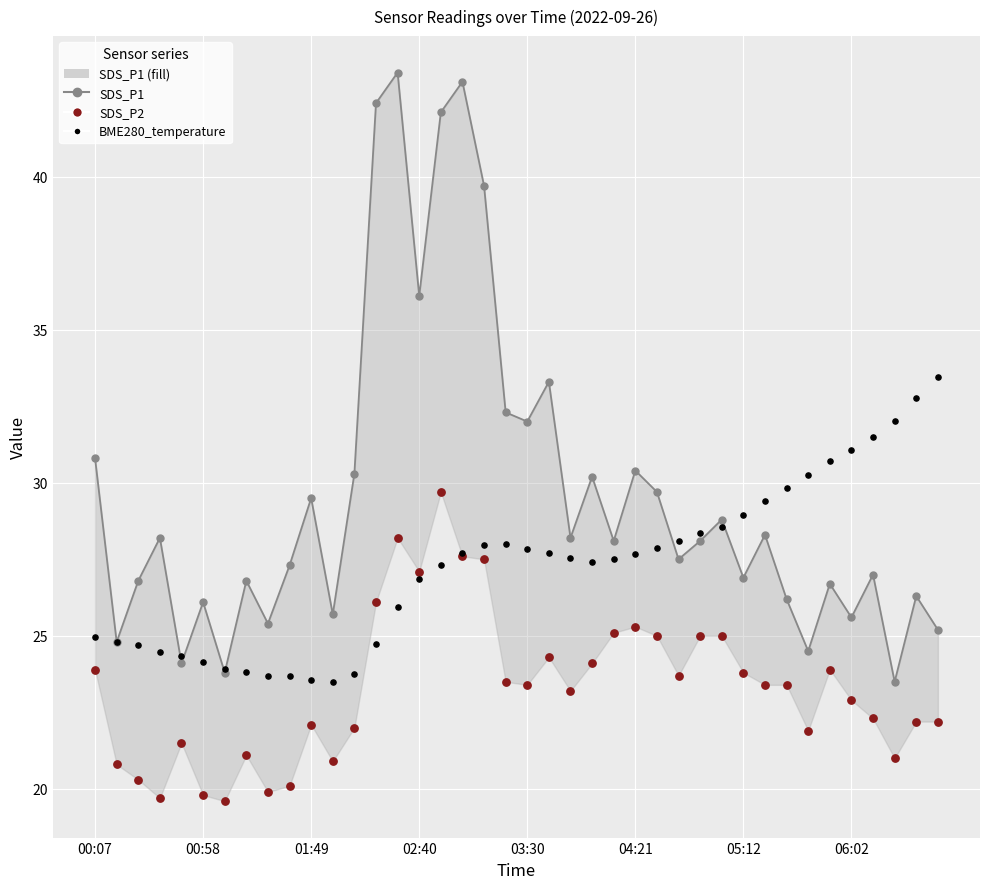

At how many categories does at least one series exceed 31?

14